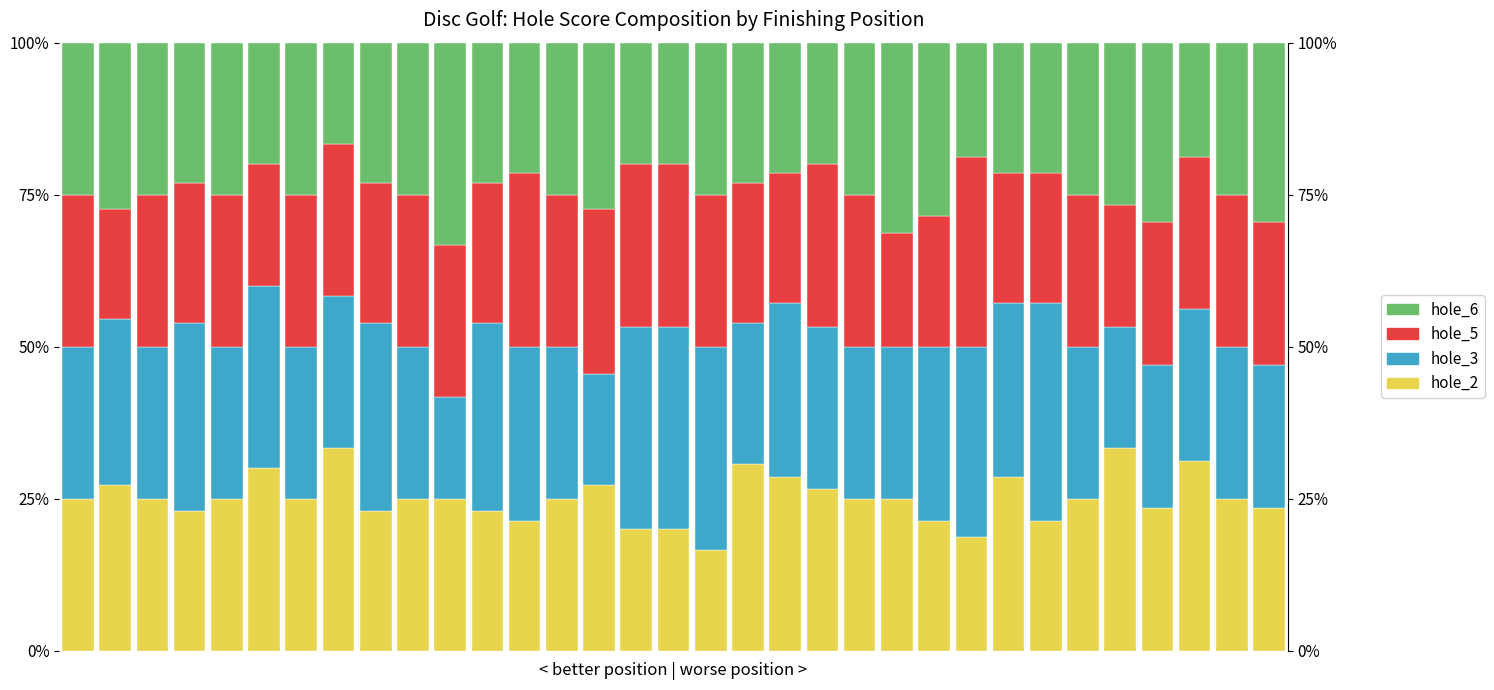

How many values in the hole_6 series exceed 25?

8